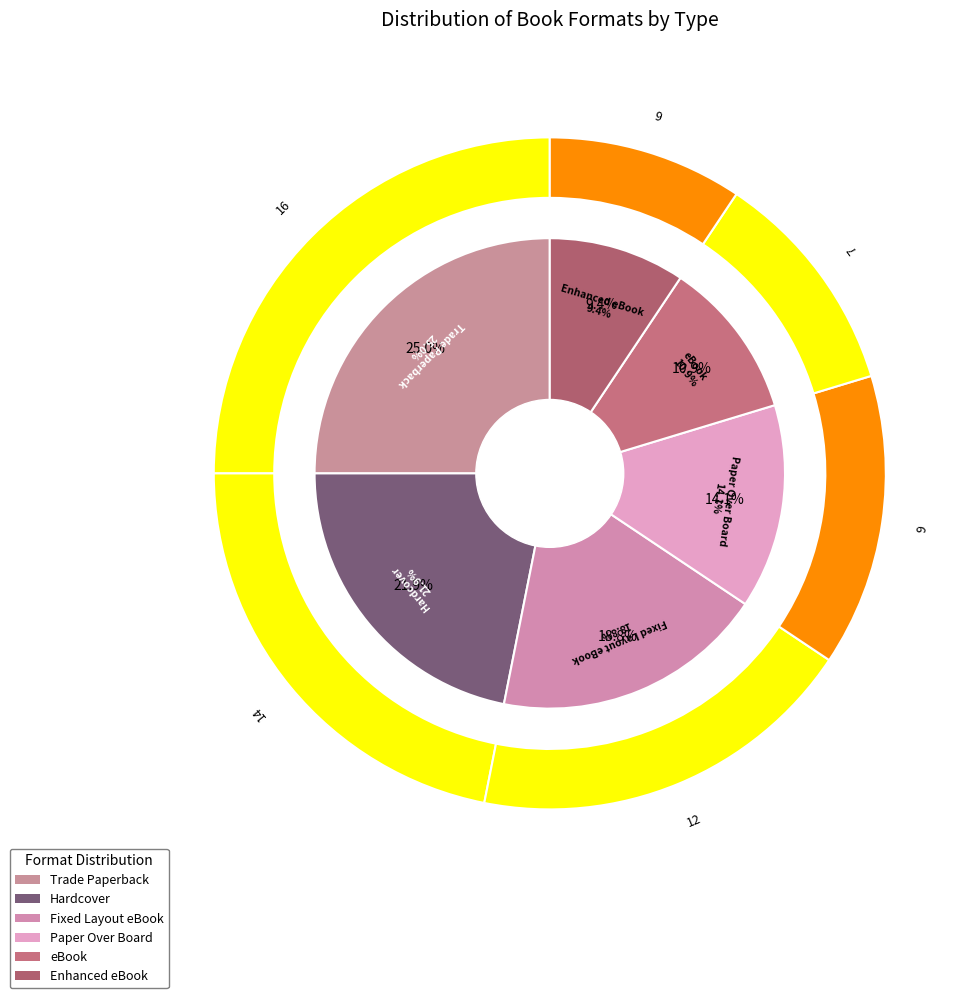

Which category has the smallest portion of the pie?

Enhanced eBook